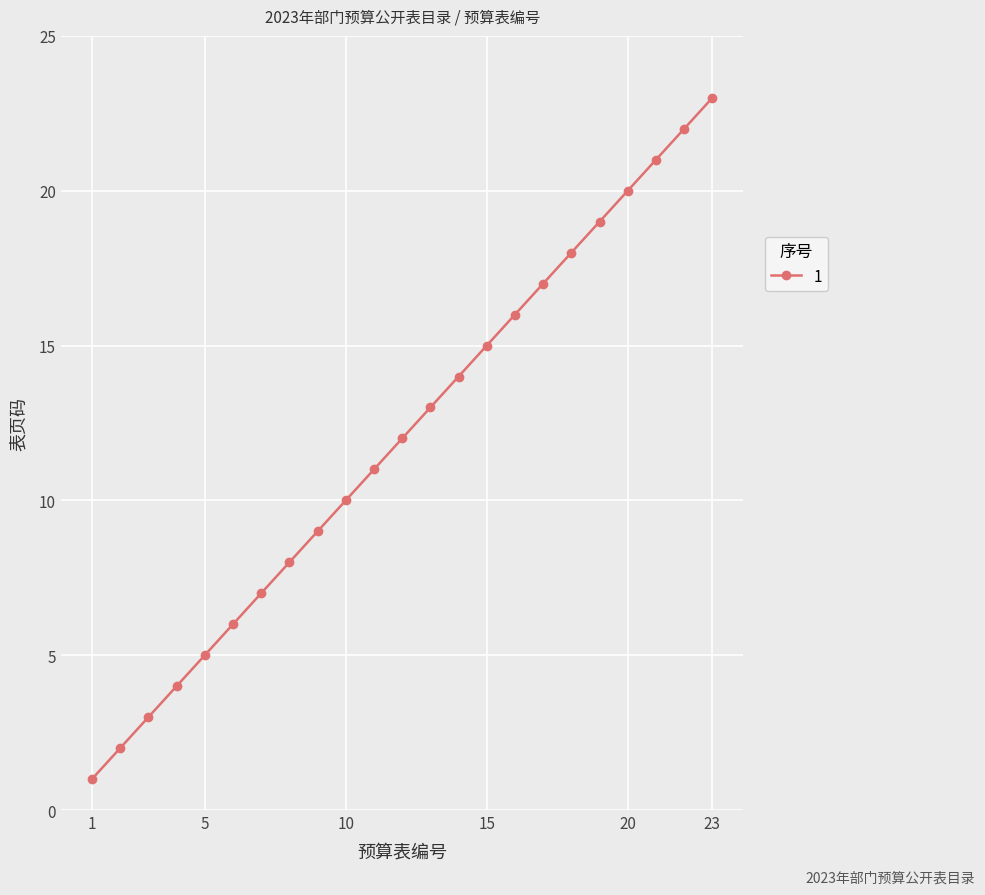

True or false: the data has more than 0 interior local peaks.

False